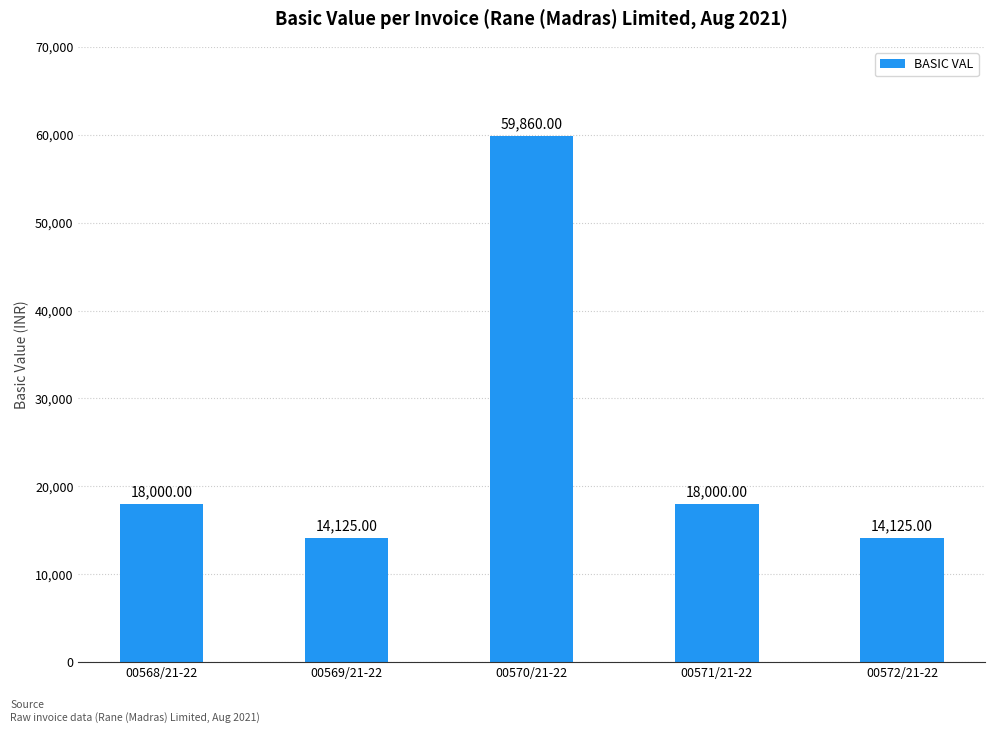

Is it true that the value at 00571/21-22 is 24946?

False